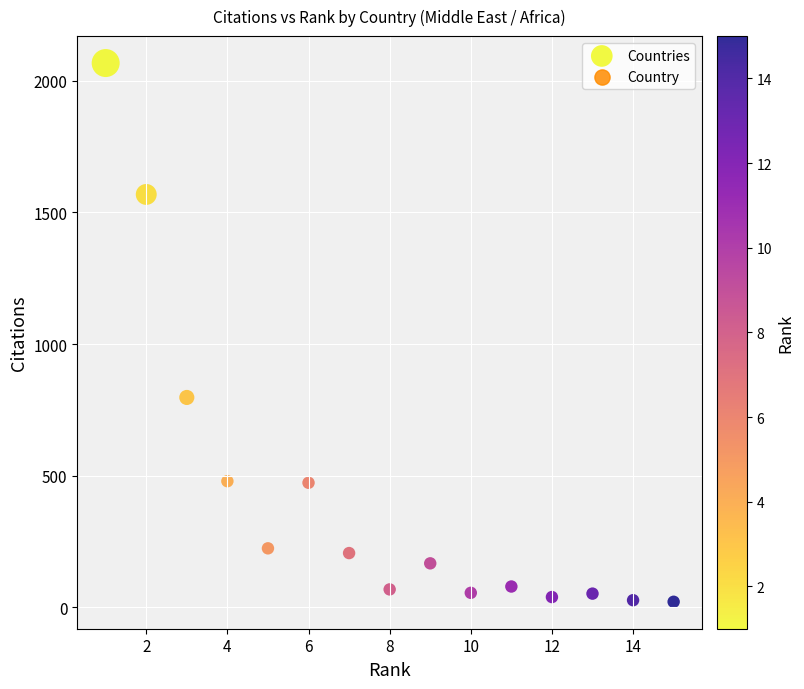

What is the range of X values (max minus min)?

14